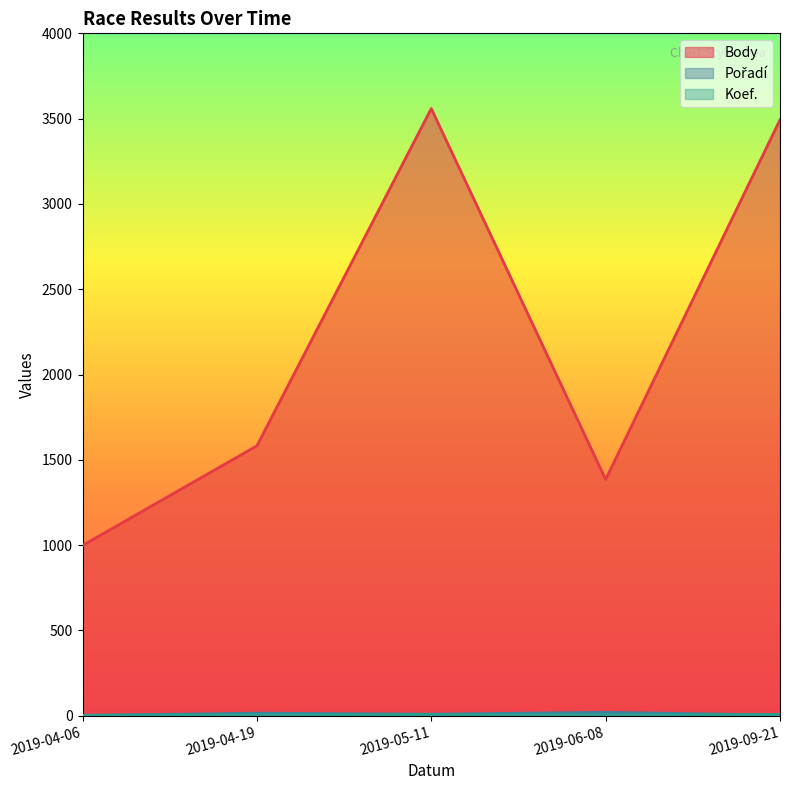

Which category has the highest value in the Koef. series?

2019-09-21